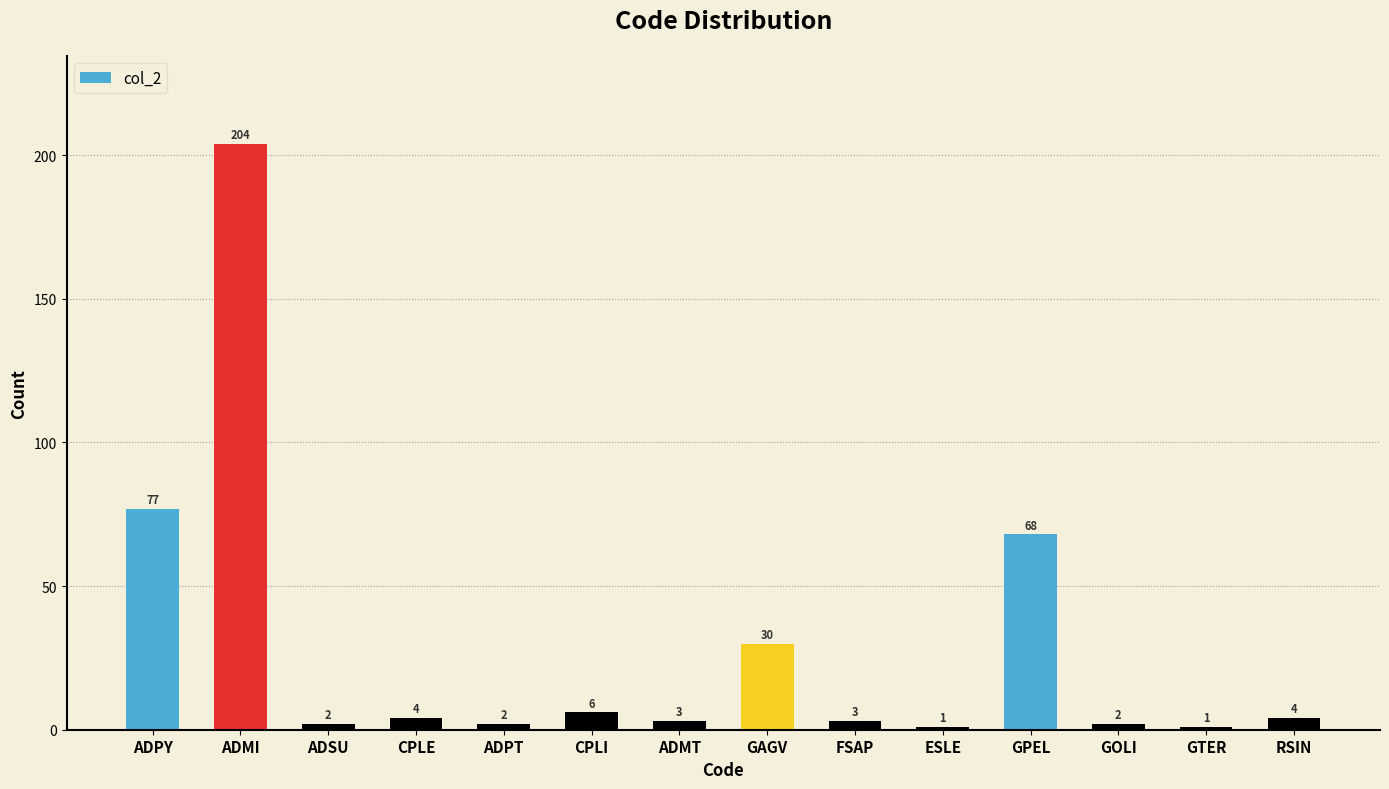

How many categories are shown in the chart?

14